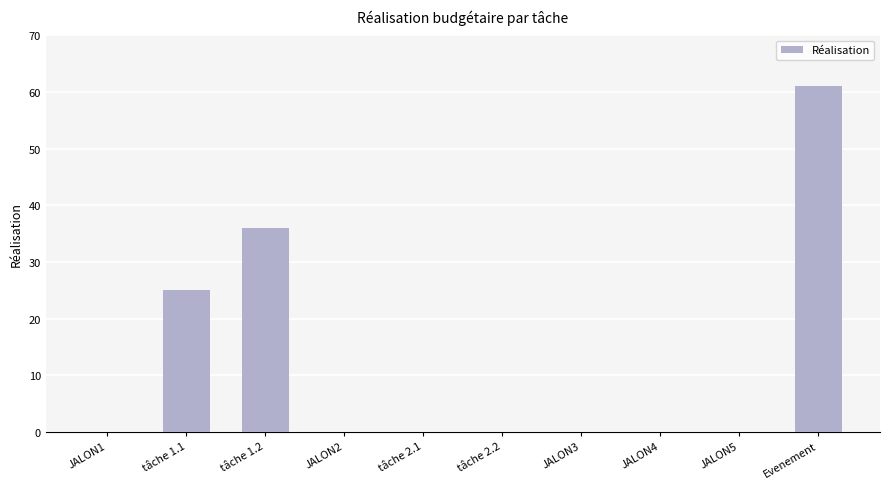

The chart shows a value of -21 at JALON3. True or false?

False